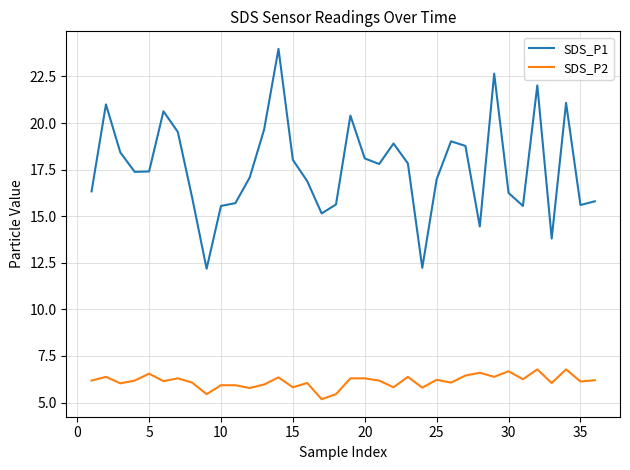

Which series has the largest range (max minus min)?

SDS_P1